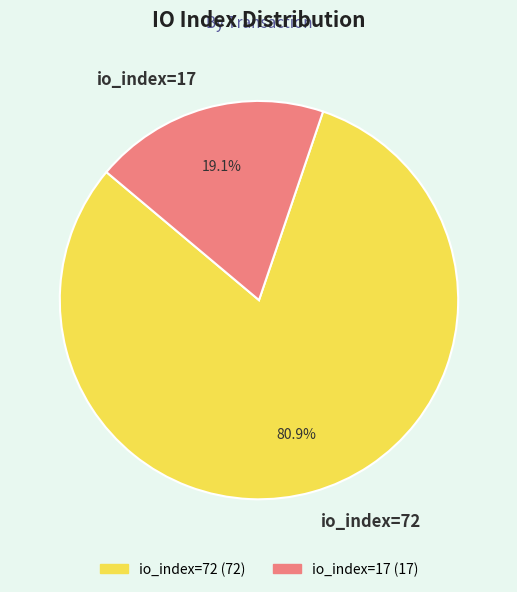

Which slice represents more than half of the pie?

io_index=72